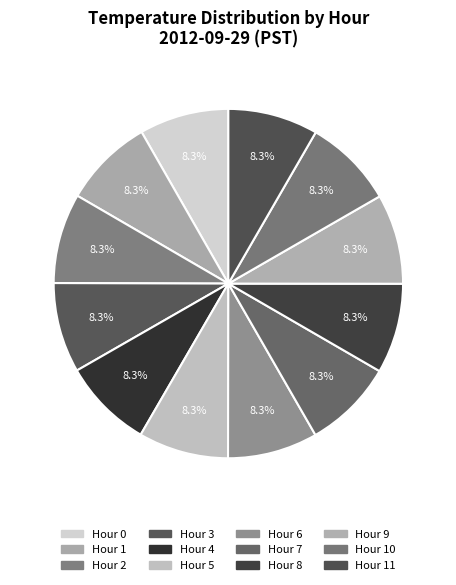

How many slices are in this pie chart?

12